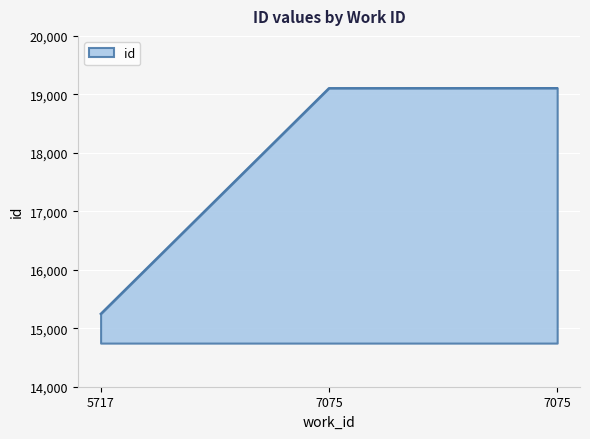

Is it true that the value at 7075 is 4831?

False